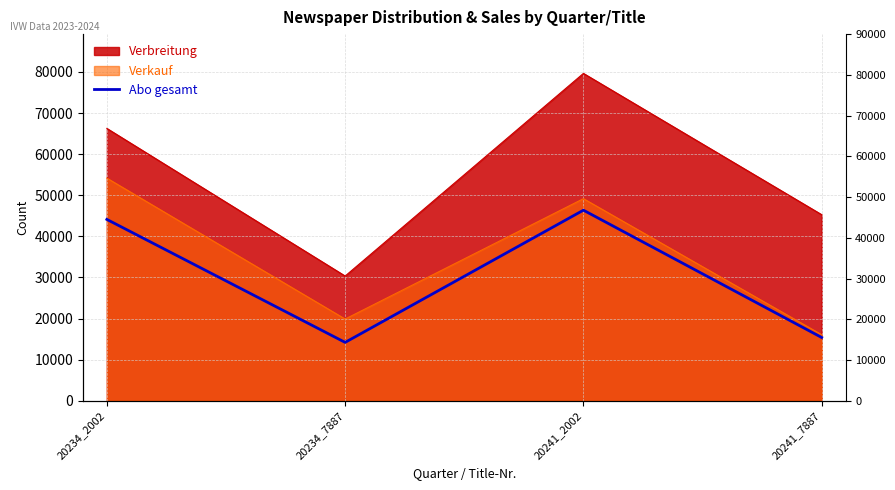

Approximately how many times larger is the value at 20241_7887 compared to 20241_2002?

0.3